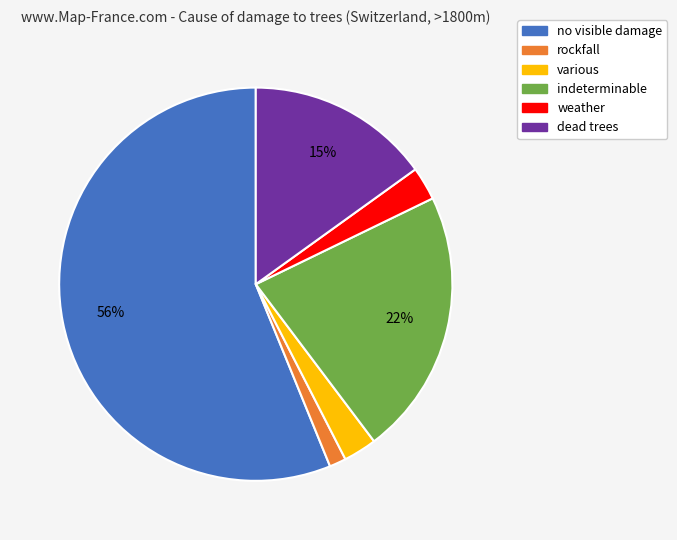

Does indeterminable represent more than half of the total?

No